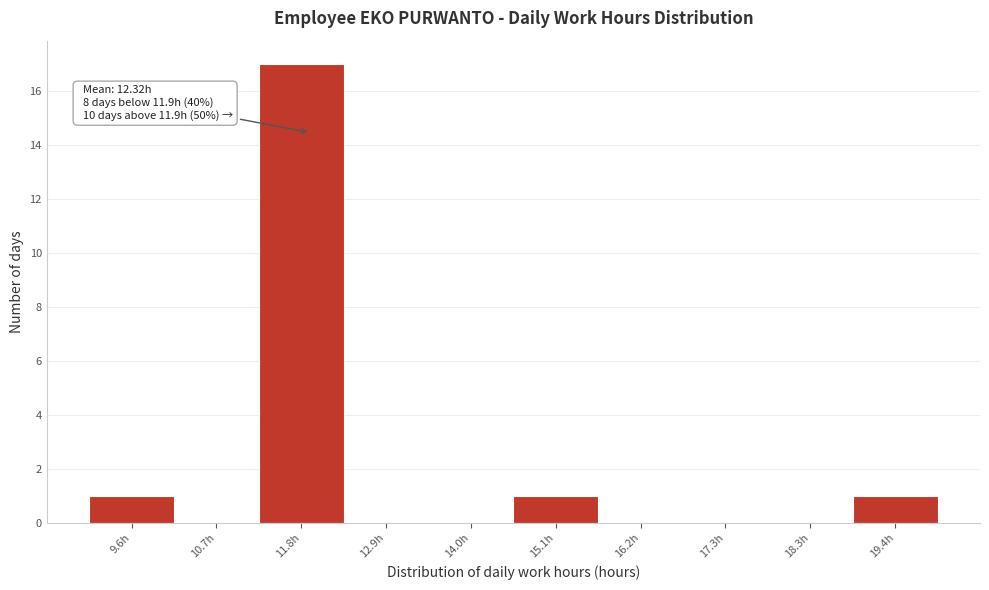

Which range on the x-axis has the tallest bar?

11.2 to 12.4